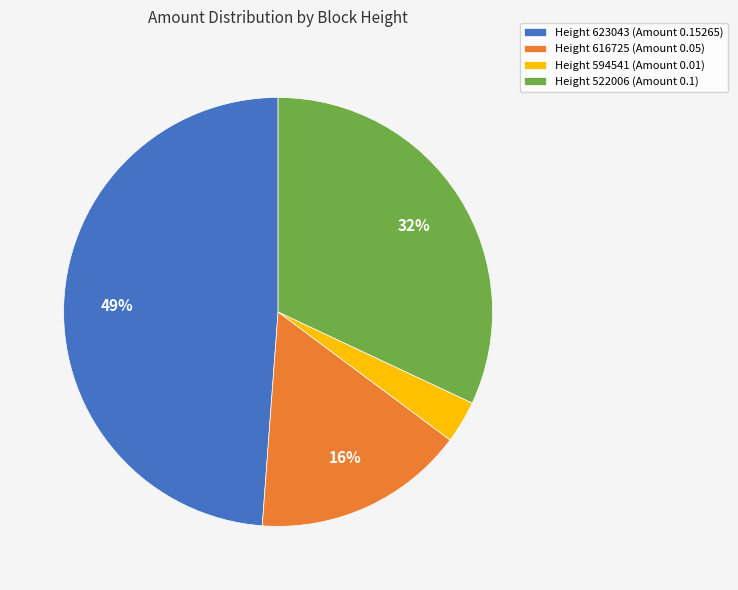

To the nearest percent, what is the average slice percentage?

25%